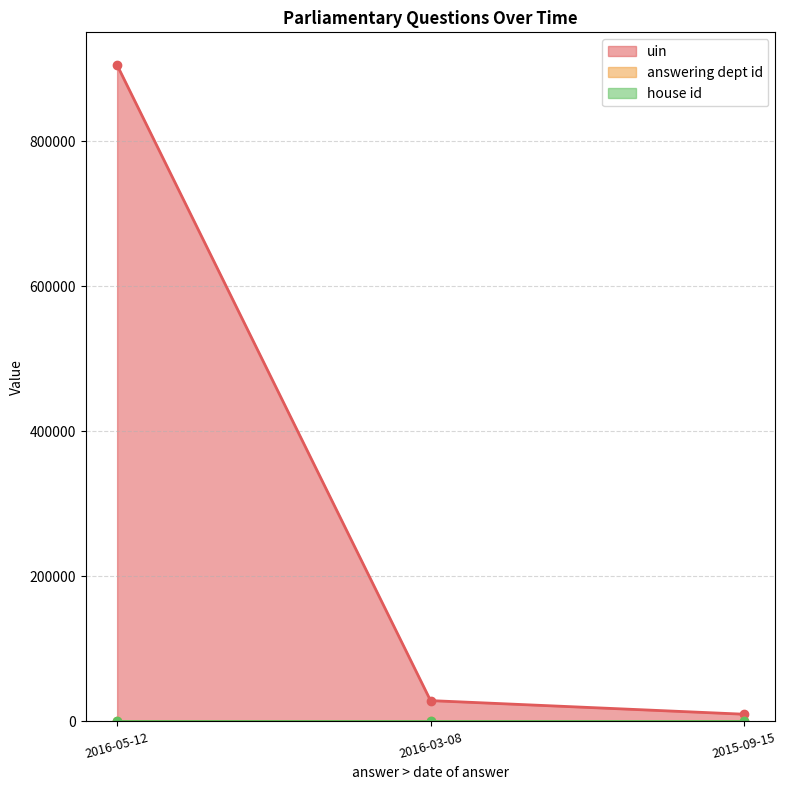

The uin series shows 9919 at 2015-09-15. True or false?

True